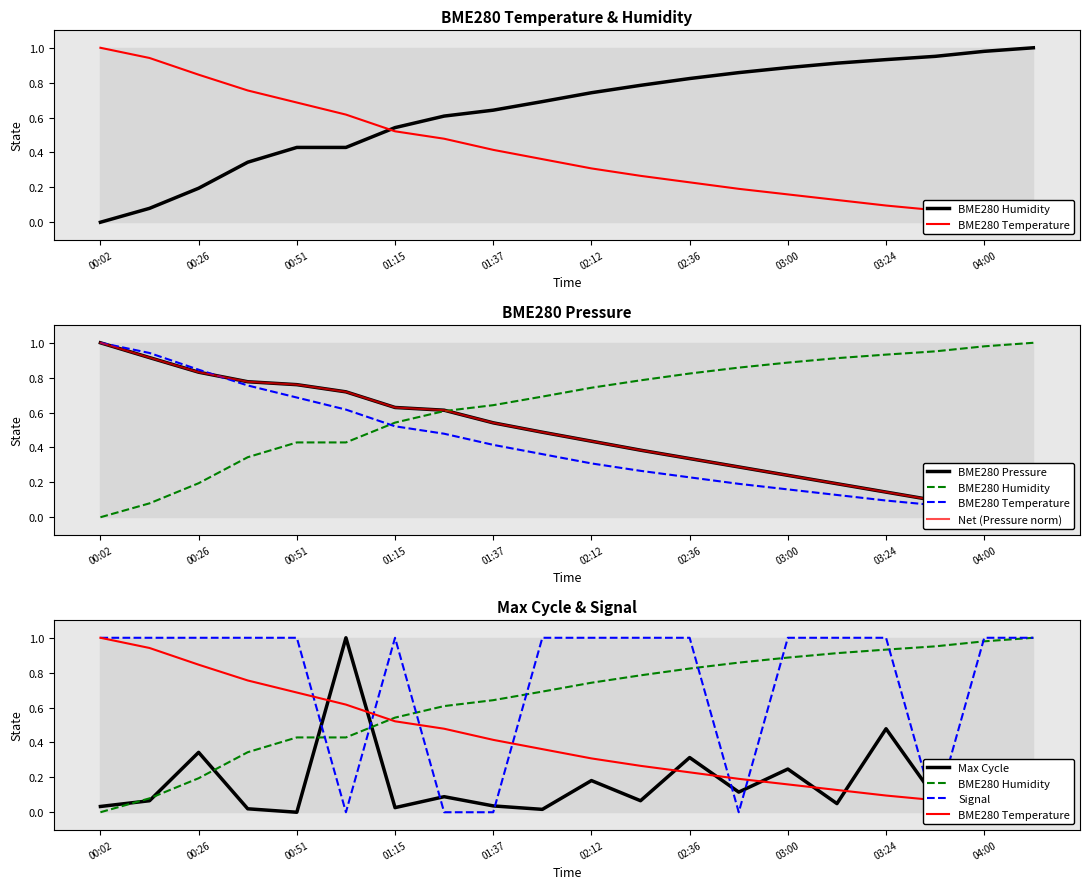

After their last crossing, which series has the higher values: BME280 Humidity or BME280 Pressure?

BME280 Humidity